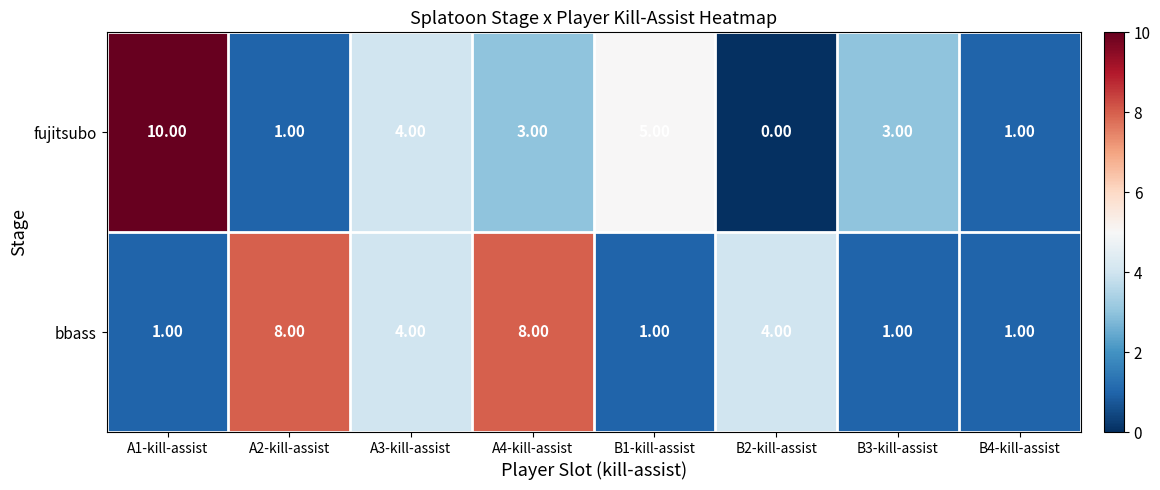

Rank the series by their maximum value, from highest to lowest.

fujitsubo, bbass